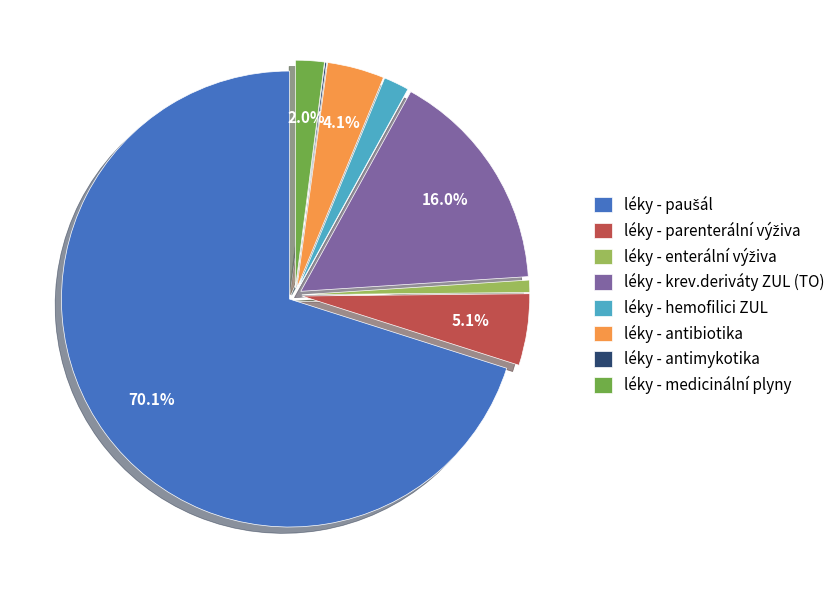

Is there any slice that represents more than half of the pie?

Yes